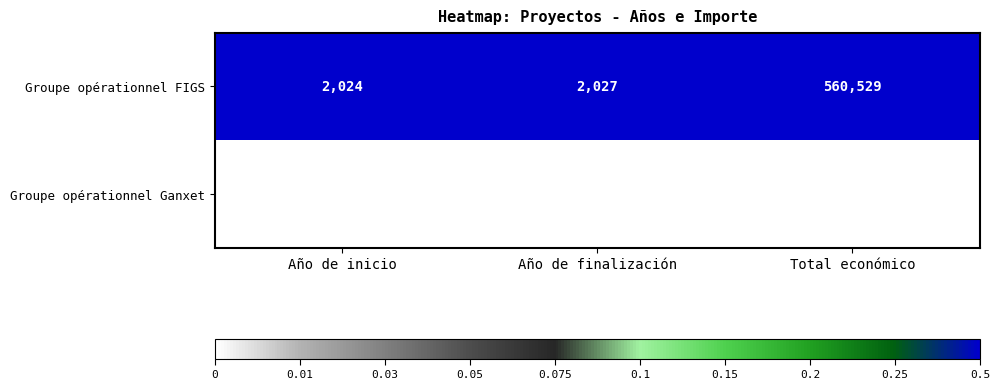

Rank the series at Total económico from lowest to highest value.

Groupe opérationnel Ganxet, Groupe opérationnel FIGS